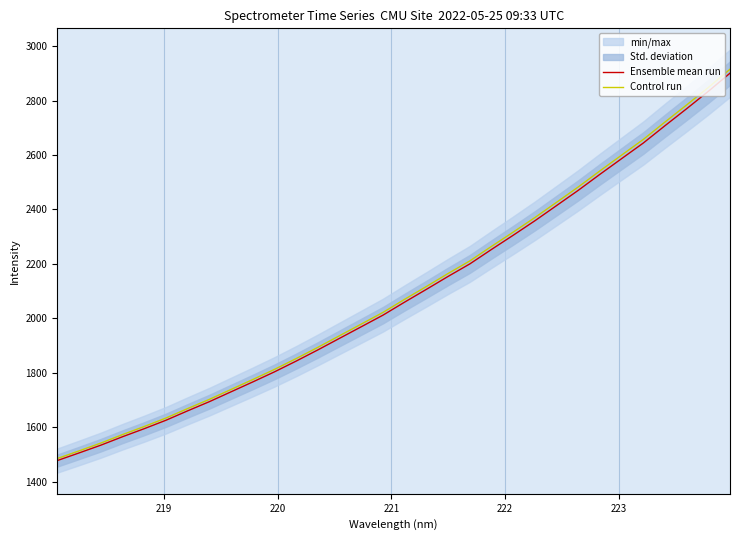

What is the value of the Ensemble mean run point at the 10th from the left?

1766.5